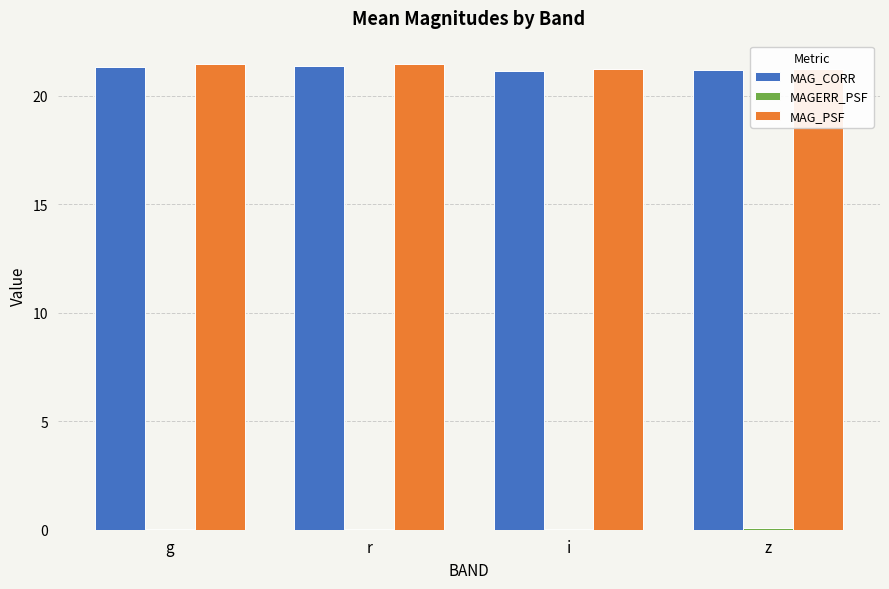

The MAG_CORR series shows 21.2 at z. True or false?

True